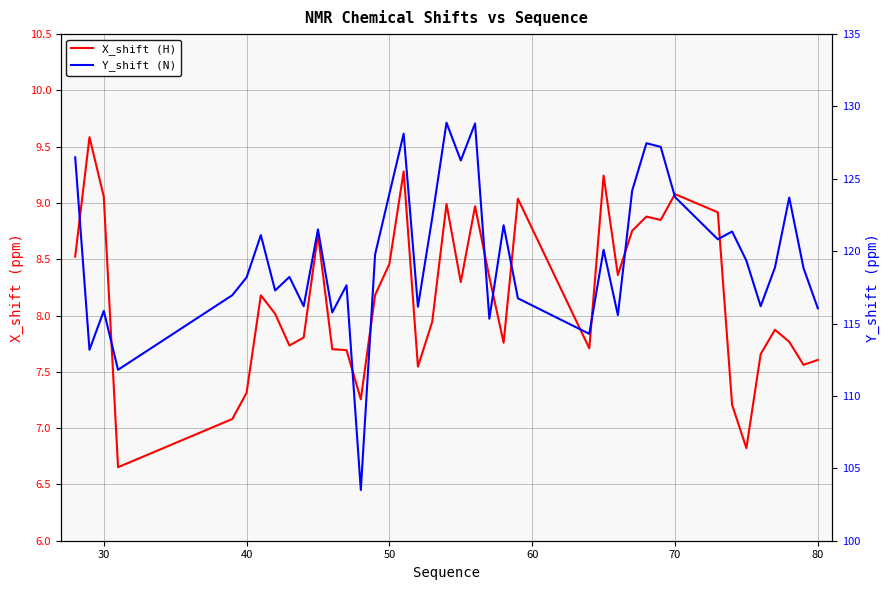

What are all the series names shown in the legend?

X_shift (H), Y_shift (N)